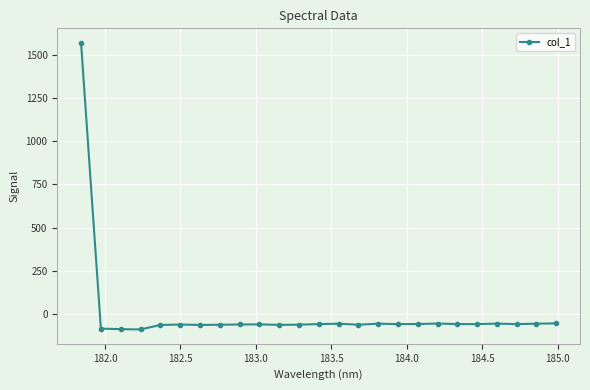

What is the greatest value displayed?

1570.1